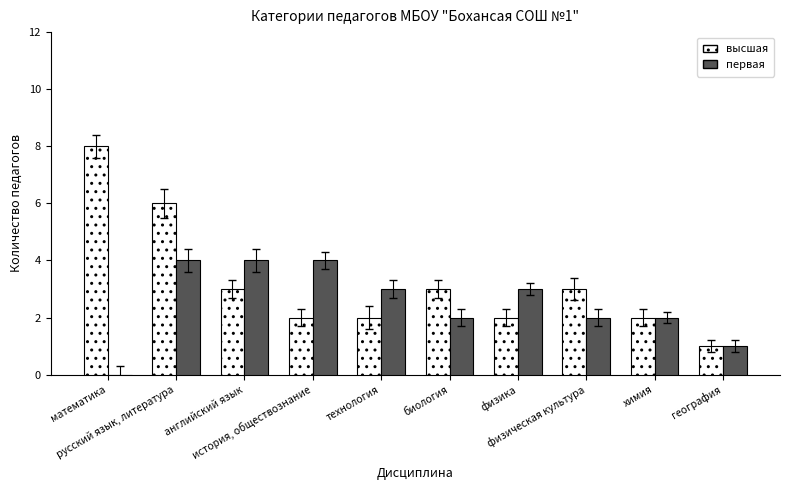

What is the greatest value displayed?

8